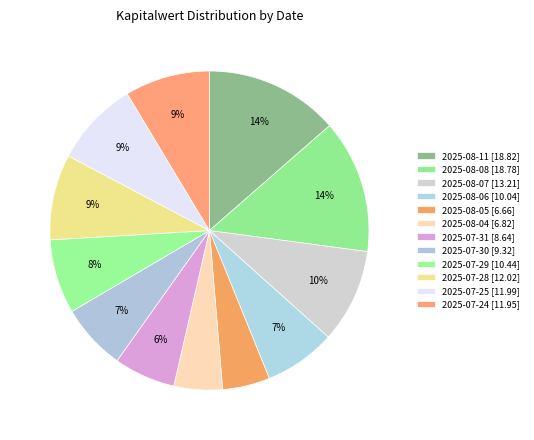

How many segments does this pie chart have?

12